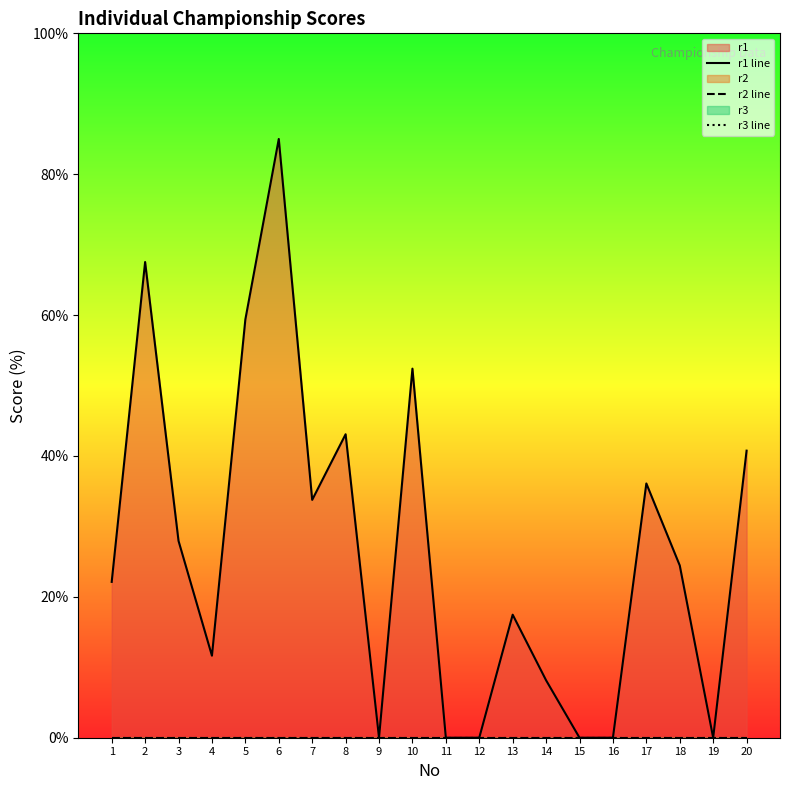

The value of r1 line at 4 is 17.8. True or false?

False